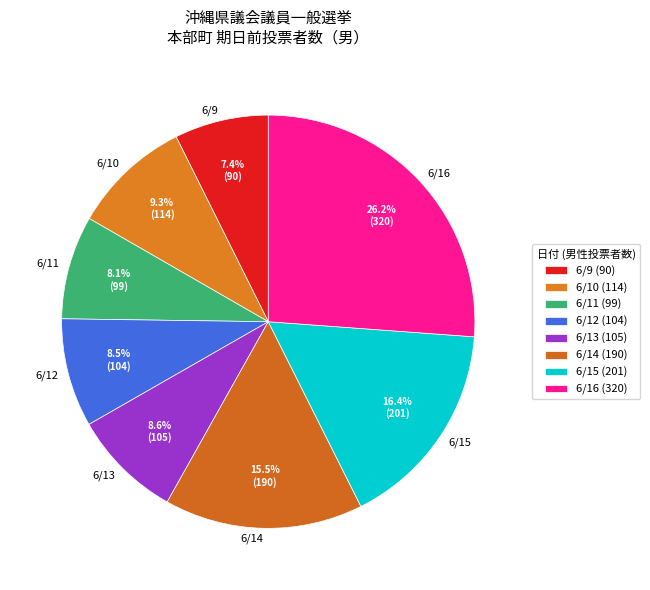

Do 6/16 and 6/12 together represent more than half of the pie?

No